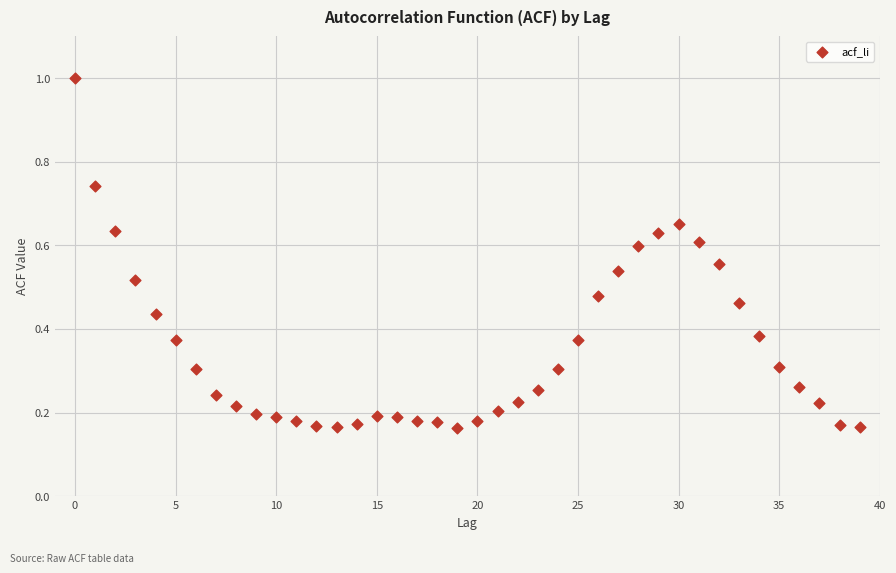

What is the range of Y values (max minus min)?

0.8